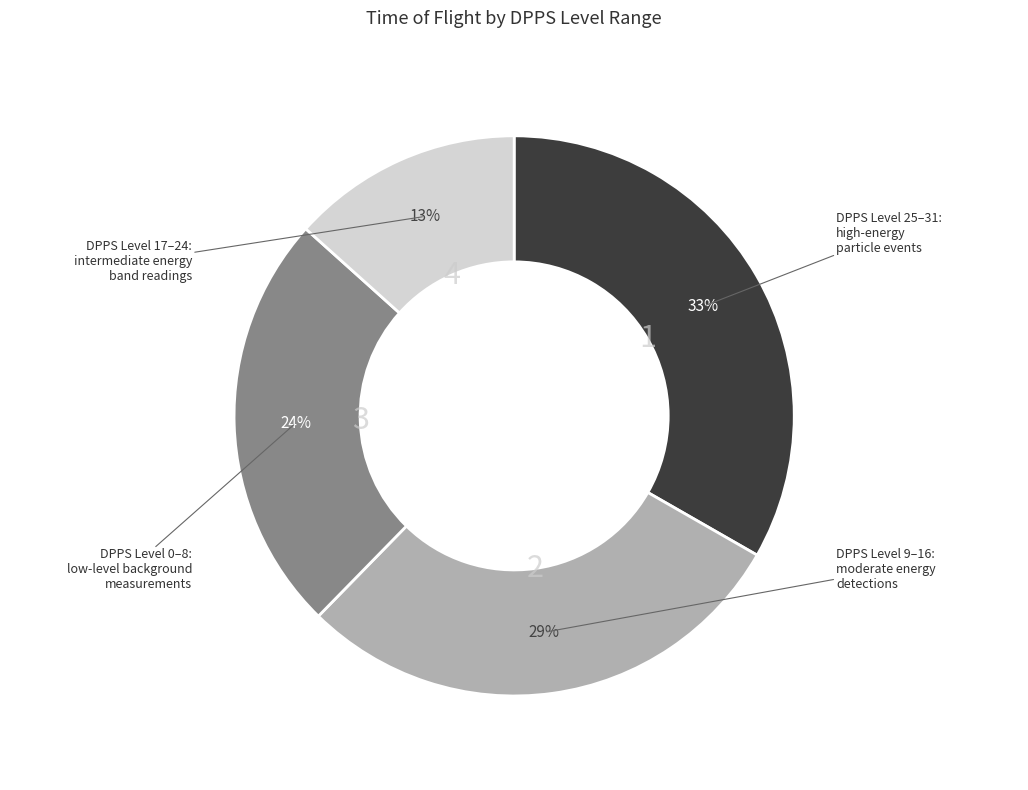

Does any single category account for the majority?

No